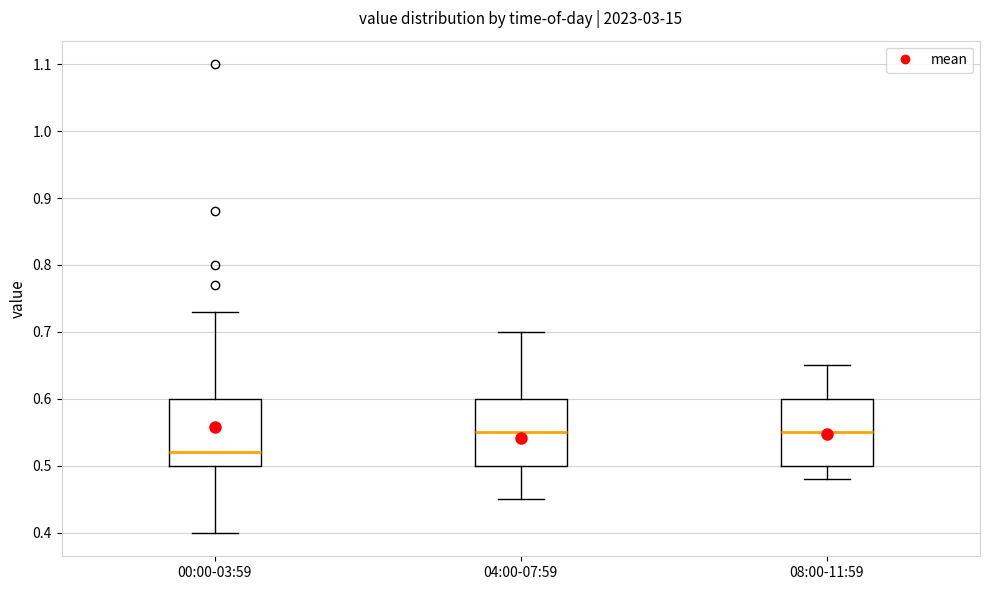

Reading left to right, read every box against the y-axis: the position of its median line, the range the box covers, and the ends of its whiskers. The values are not printed on the chart, so give them approximately, as read against the axis.

00:00-03:59: median 0.52, box 0.50 to 0.60, whiskers 0.40 to 0.73
04:00-07:59: median 0.55, box 0.50 to 0.60, whiskers 0.45 to 0.70
08:00-11:59: median 0.55, box 0.50 to 0.60, whiskers 0.48 to 0.65